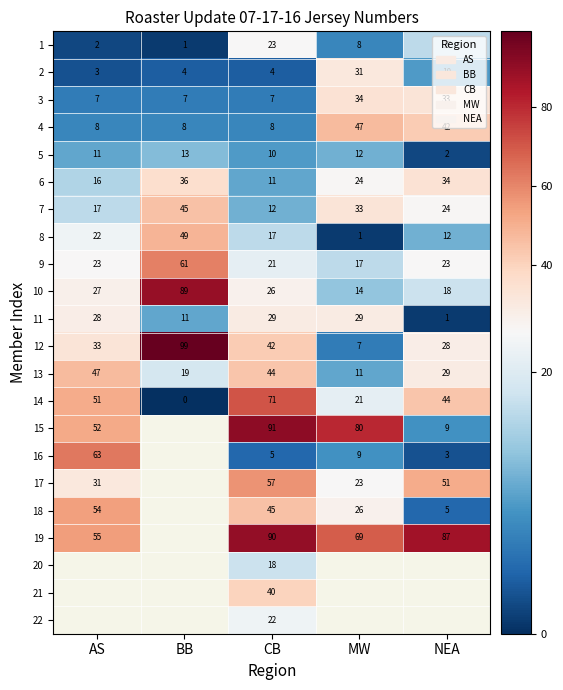

At how many categories does at least one series exceed 38?

5